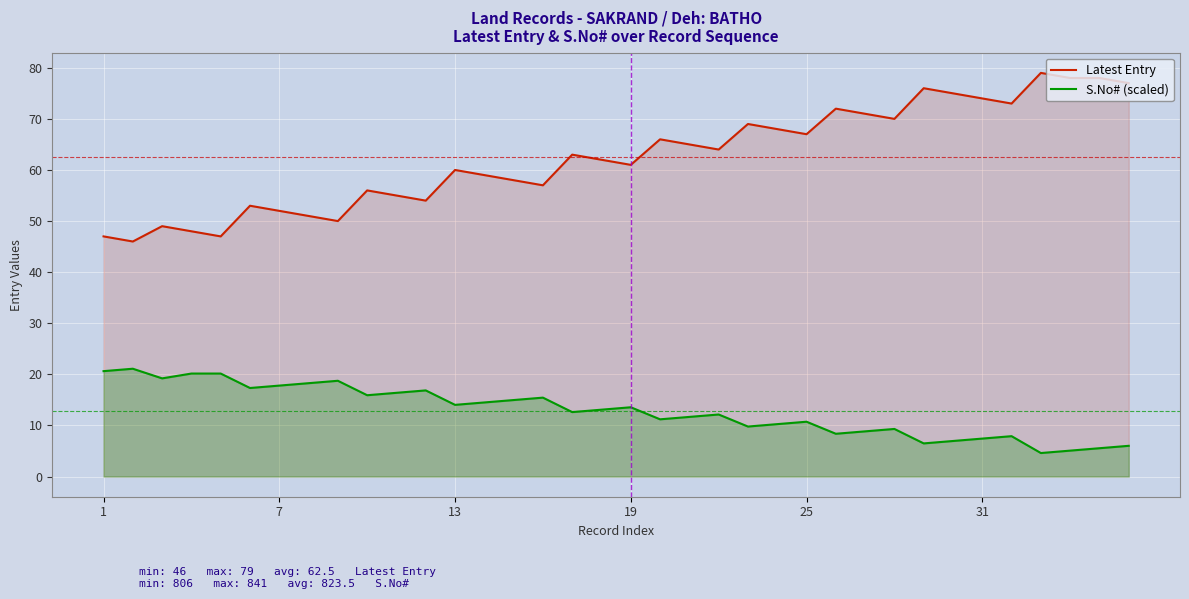

Which series has the largest range (max minus min)?

Latest Entry